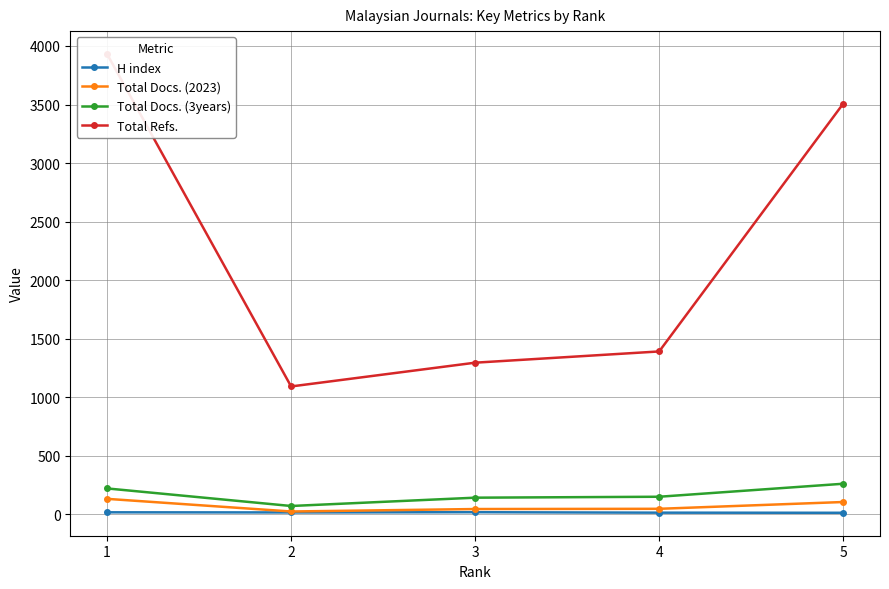

What is the difference between the highest and lowest values at 2?

1076